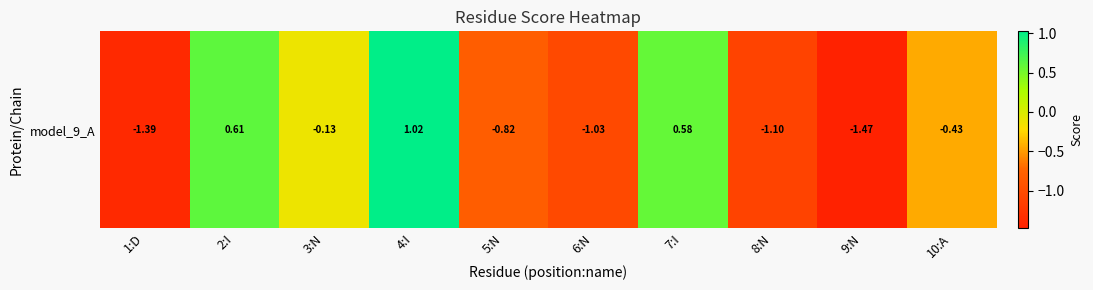

What is the difference between the second highest and minimum values?

2.1